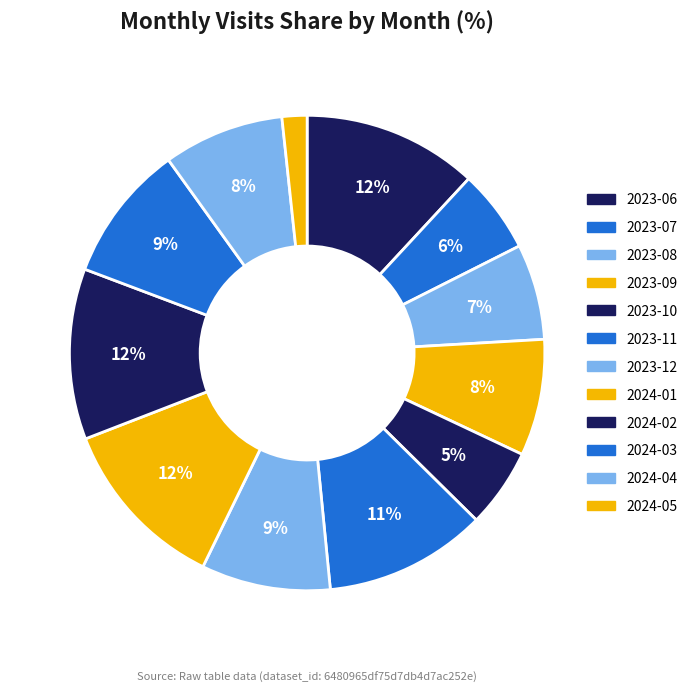

Is there any slice that represents more than half of the pie?

No